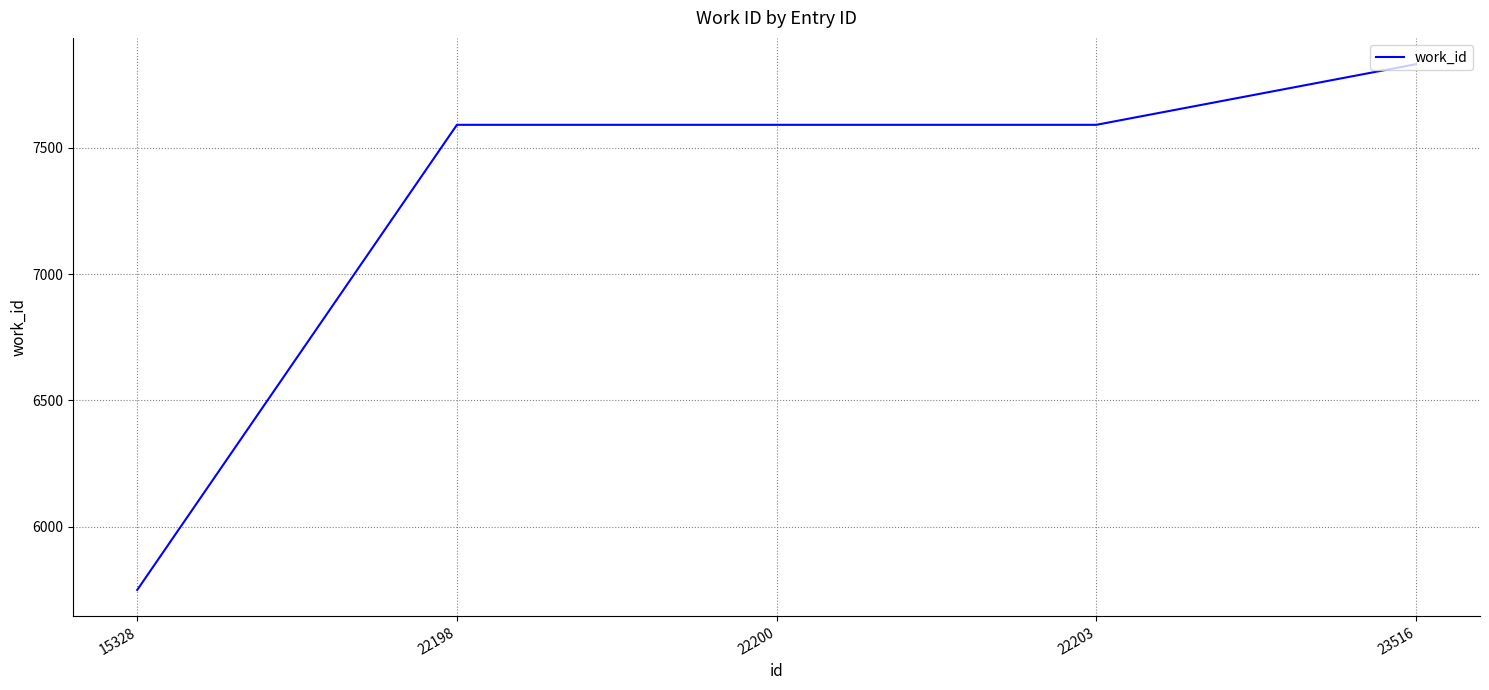

What is the change in value from 22198 to 23516?

+240